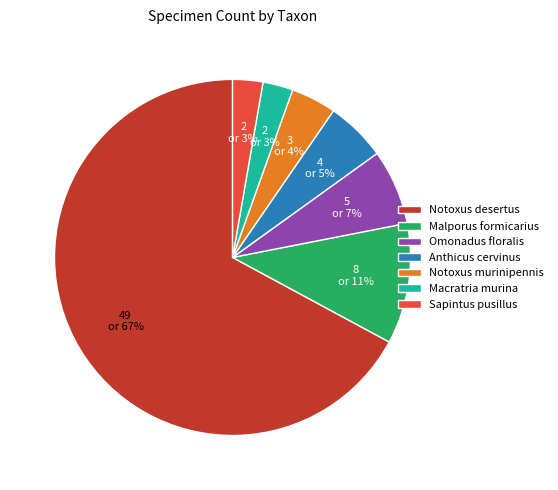

Do Sapintus pusillus and Malporus formicarius together represent more than half of the pie?

No